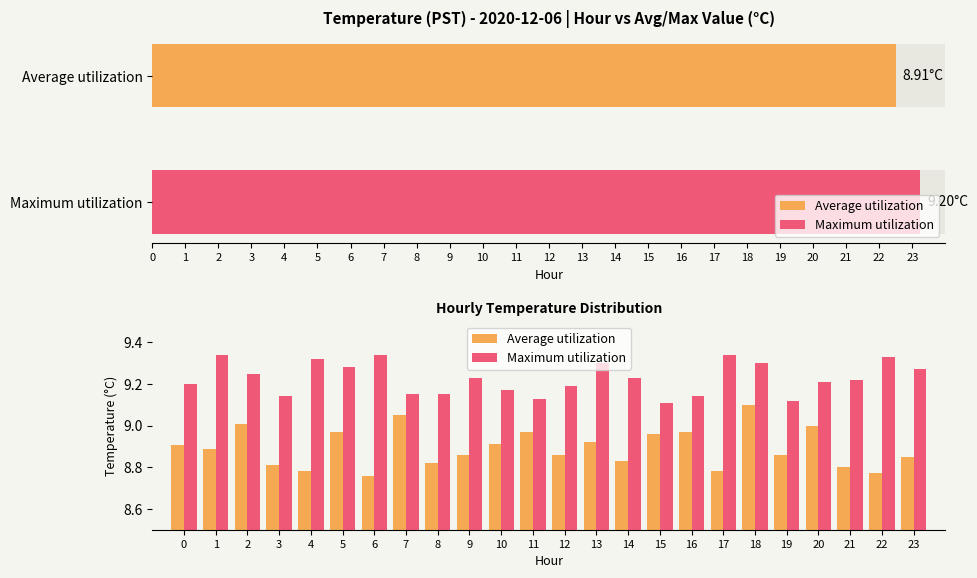

True or false: Average utilization has a value of 12.0 at 8.

False